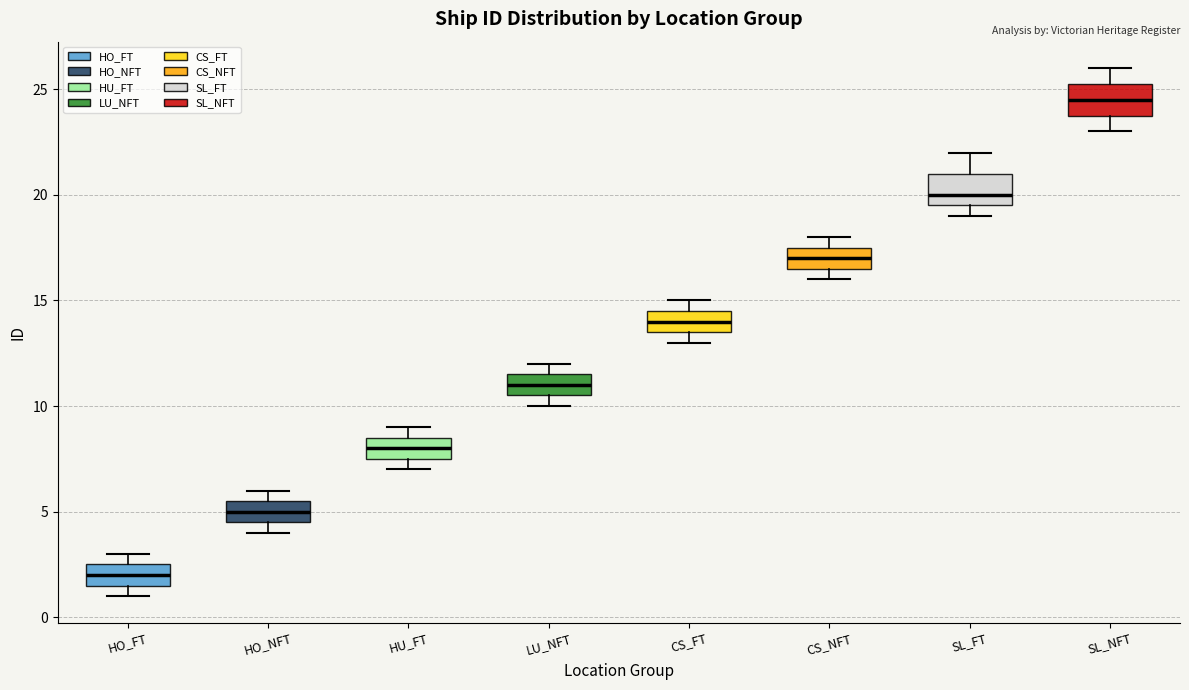

Reading left to right, transcribe this box plot: for each box, give where its median line is, the range the box spans, and where its two whiskers end, as read against the y-axis. The values are not printed on the chart, so give them approximately, as read against the axis.

HO_FT: median 2.0, box 1.5 to 2.5, whiskers 1.0 to 3.0
HO_NFT: median 5.0, box 4.5 to 5.5, whiskers 4.0 to 6.0
HU_FT: median 8.0, box 7.5 to 8.5, whiskers 7.0 to 9.0
LU_NFT: median 11.0, box 10.5 to 11.5, whiskers 10.0 to 12.0
CS_FT: median 14.0, box 13.5 to 14.5, whiskers 13.0 to 15.0
CS_NFT: median 17.0, box 16.5 to 17.5, whiskers 16.0 to 18.0
SL_FT: median 20.0, box 19.5 to 21.0, whiskers 19.0 to 22.0
SL_NFT: median 24.5, box 24.0 to 25.5, whiskers 23.0 to 26.0